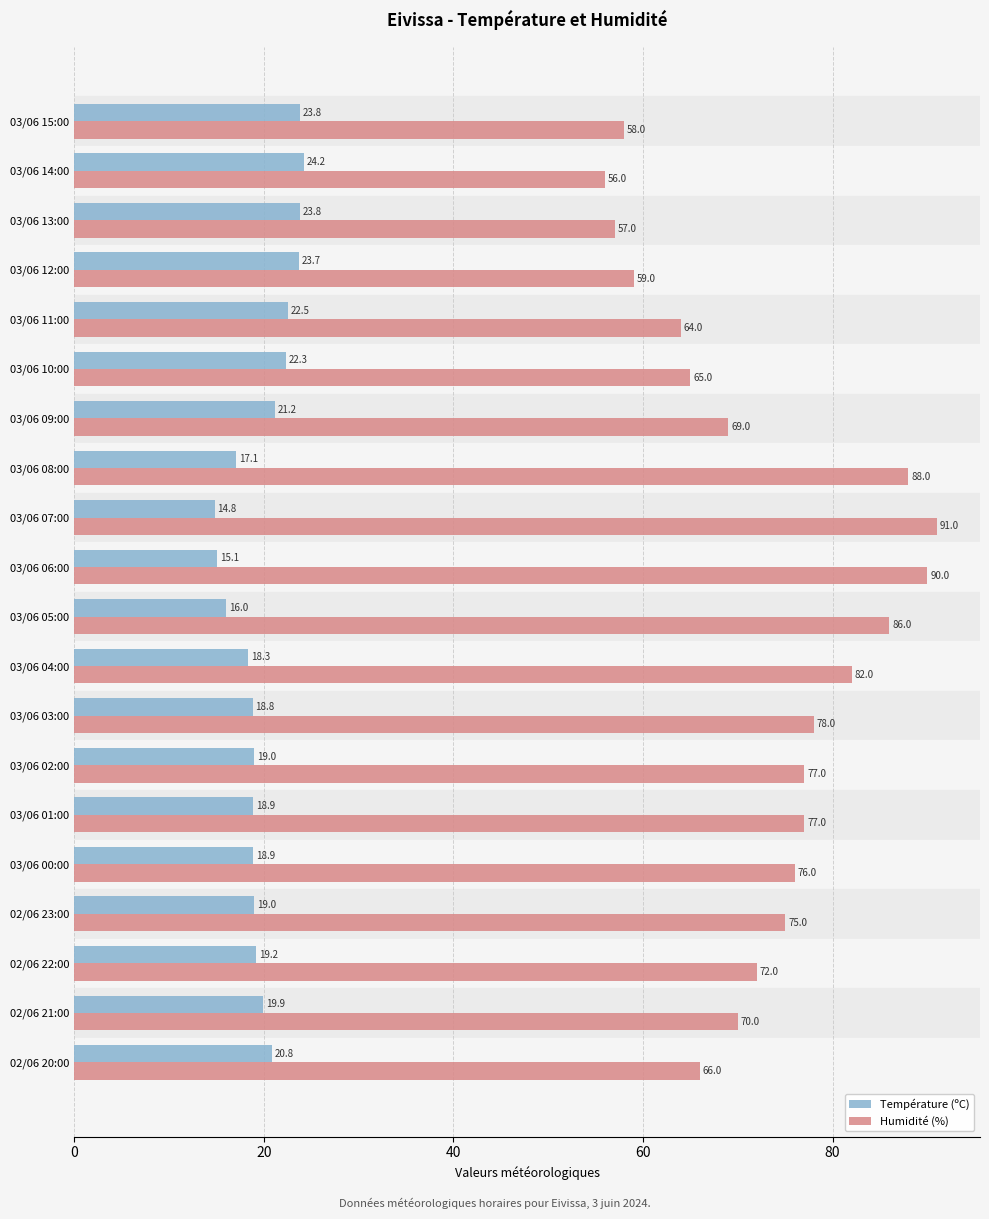

What value does the Température (ºC) series have at 03/06 09:00?

21.2